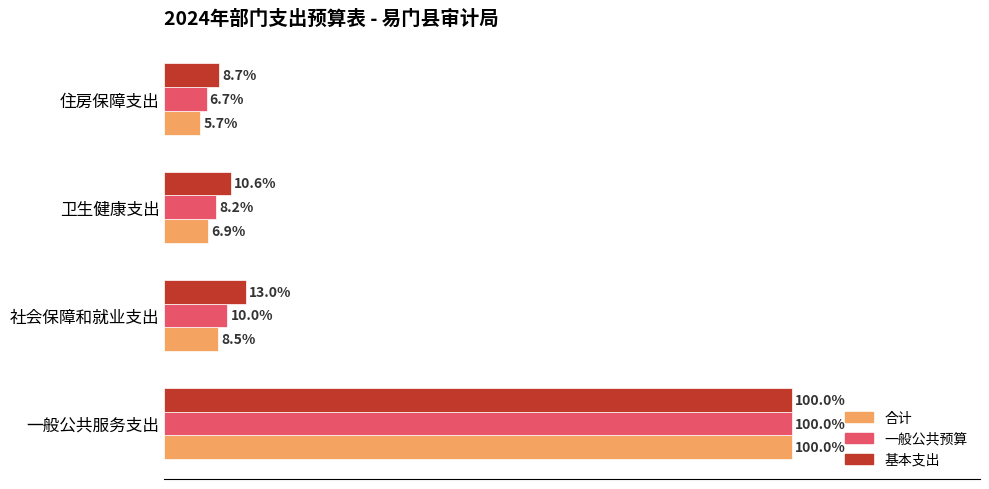

At 社会保障和就业支出, list the series in order from largest to smallest.

基本支出, 一般公共预算, 合计